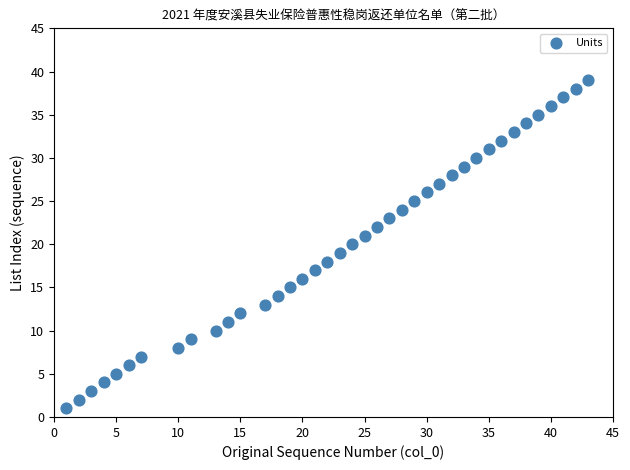

What is the range of Y values (max minus min)?

38